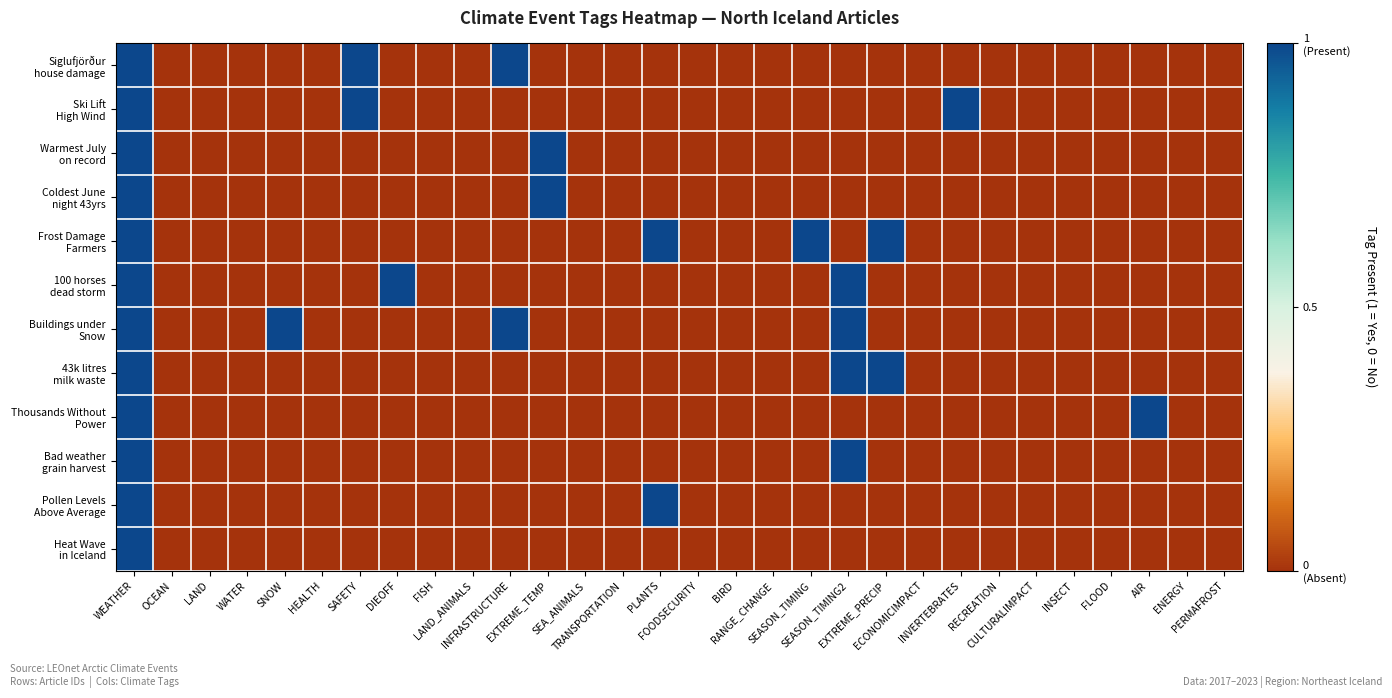

Count the number of data series in this chart.

12